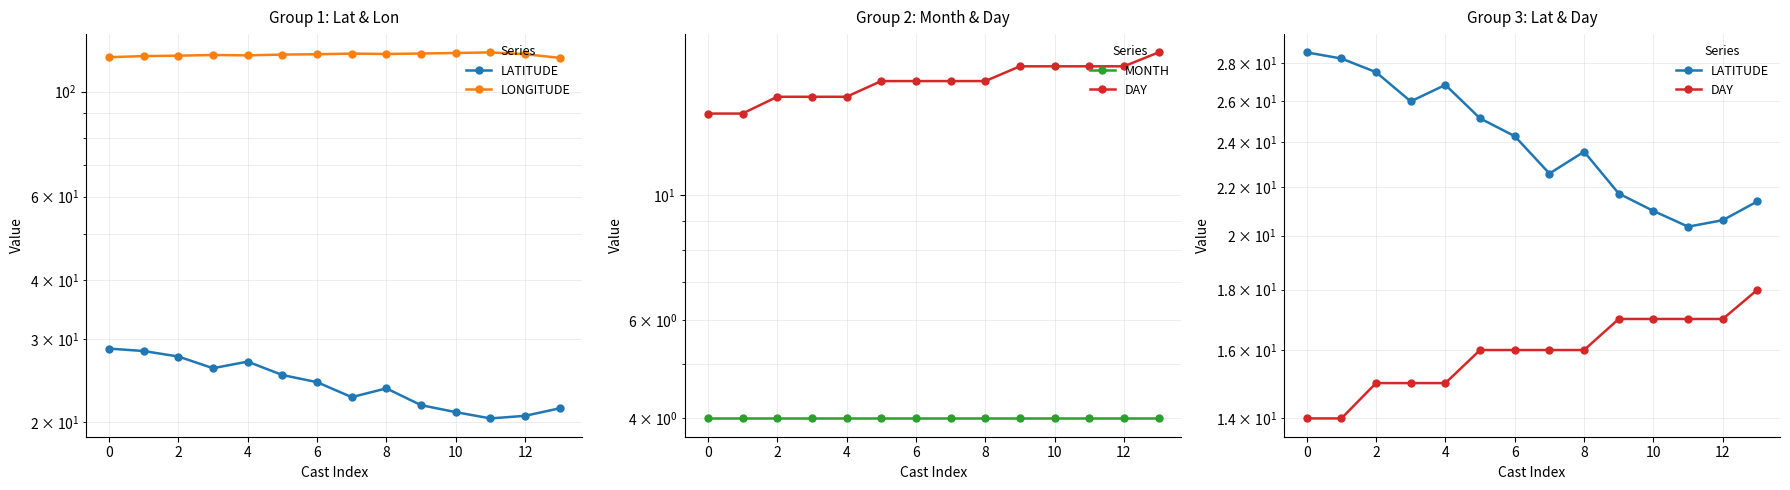

What is the label of the 2nd point from the right?

12